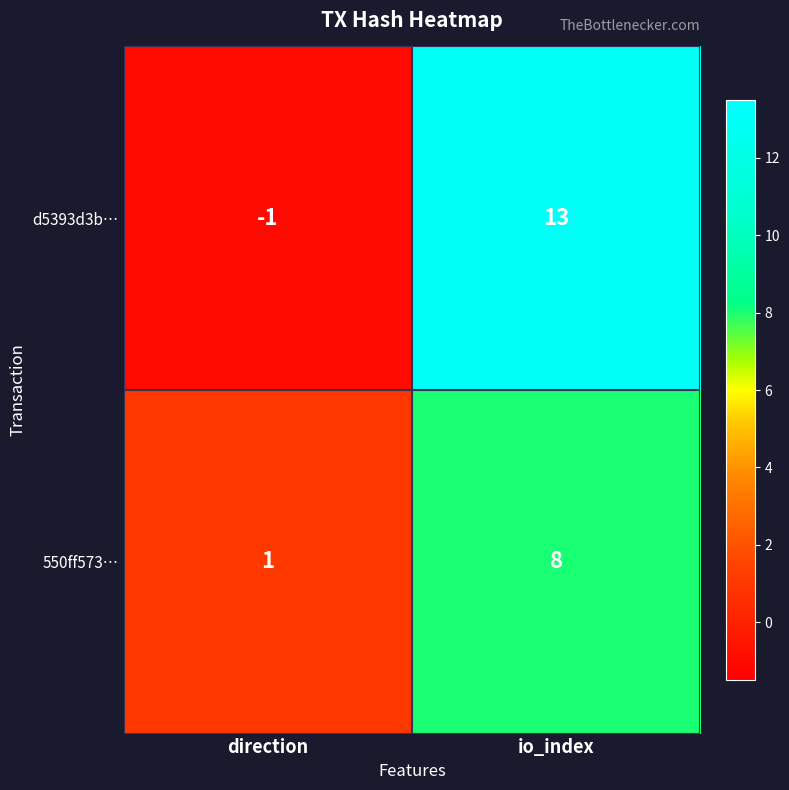

Which label corresponds to the largest value in the chart?

io_index